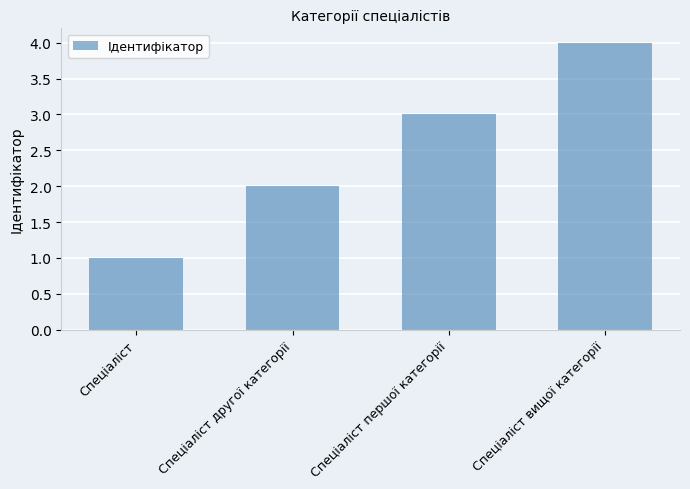

What is the label of the 2nd bar from the left?

Спеціаліст другої категорії